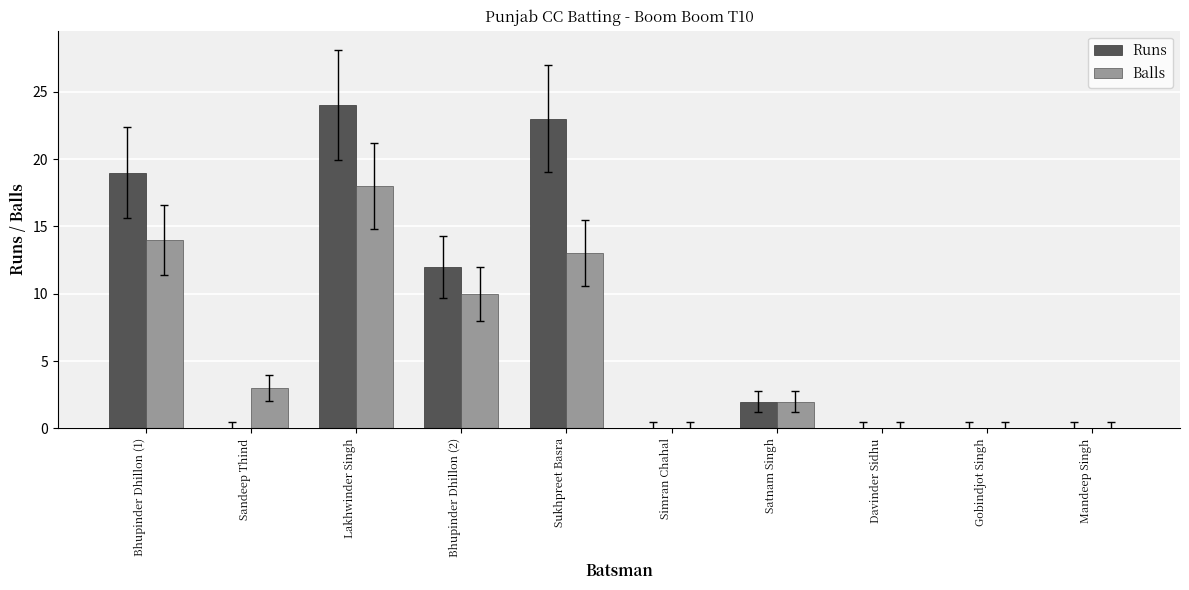

Which series has the widest spread of values?

Runs